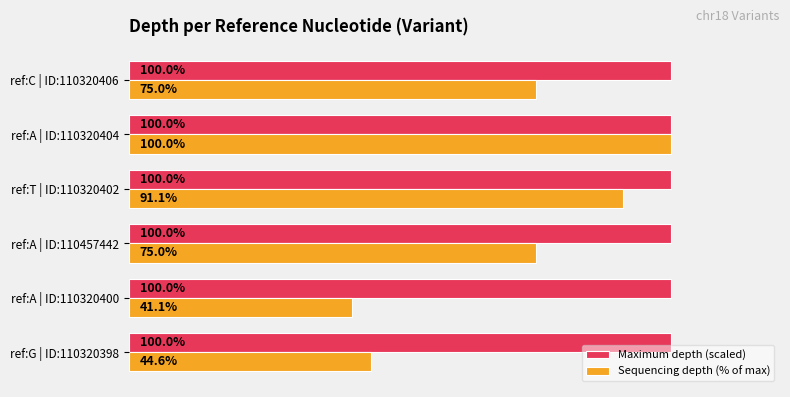

Between ref:T | ID:110320402 and ref:A | ID:110320404, which series saw the biggest shift?

Sequencing depth (% of max)